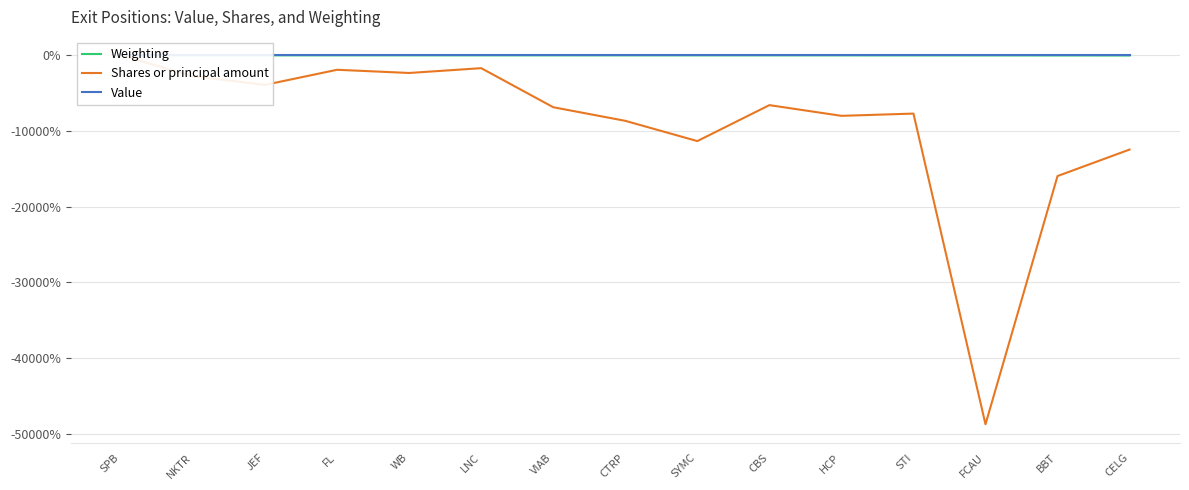

How many lines are shown in the chart?

3